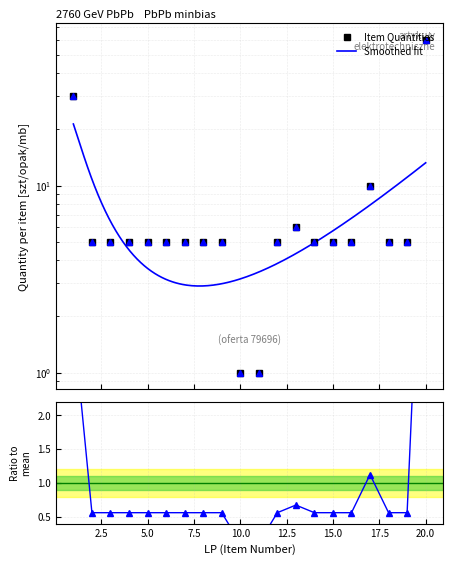

The value at 2 is 0.6. True or false?

True